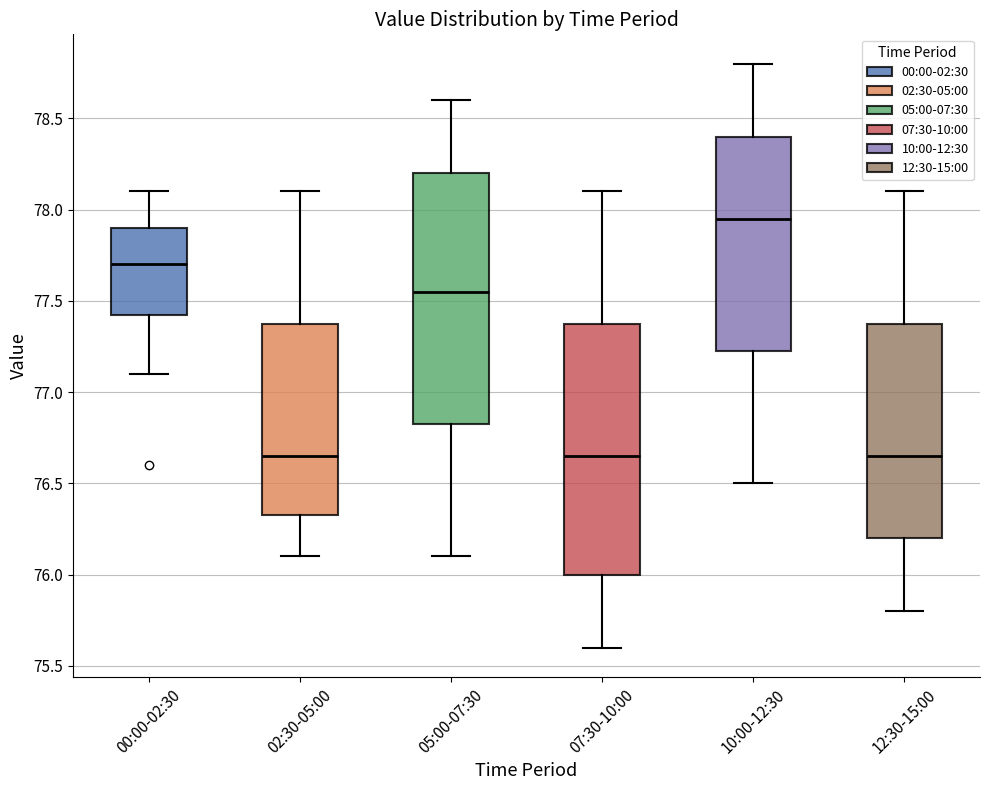

Where does the upper whisker of the box for 10:00-12:30 end on the y-axis? The values are not printed on the chart, so give them approximately, as read against the axis.

78.80